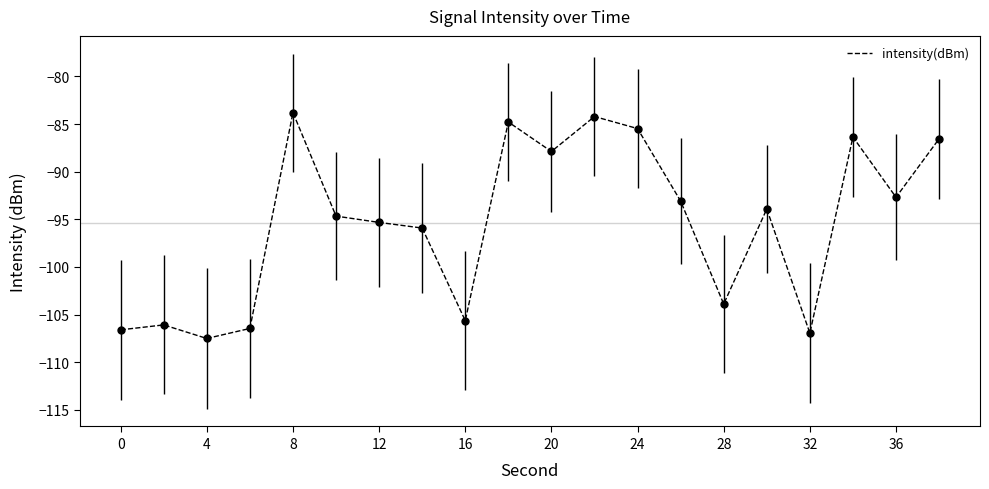

How many interior local valleys (lower than both neighbors) does the data have?

6